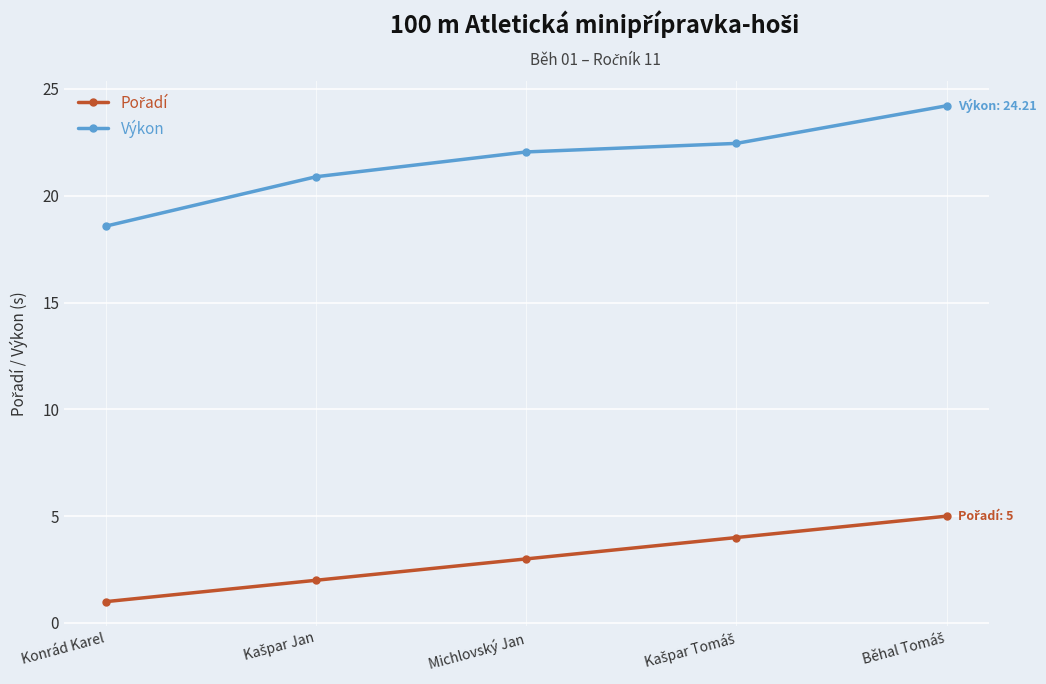

At how many categories does at least one series exceed 17?

5